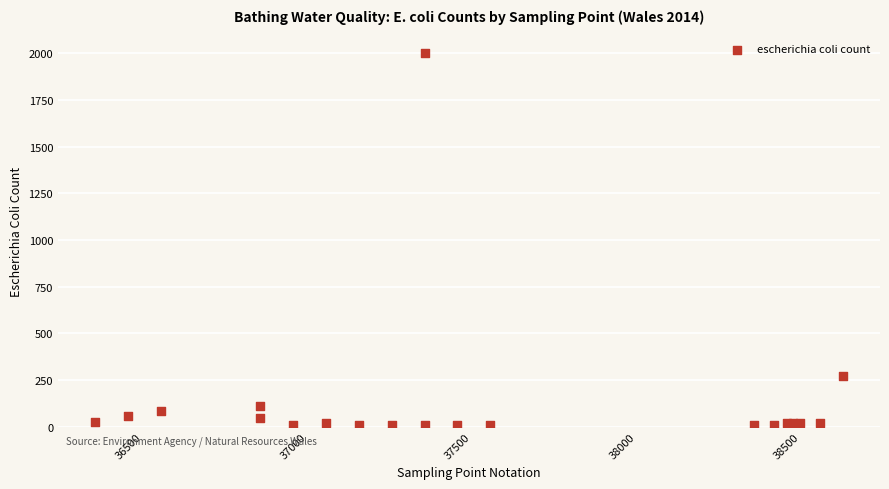

What Y value in the scatter plot is closest to 1005?

270